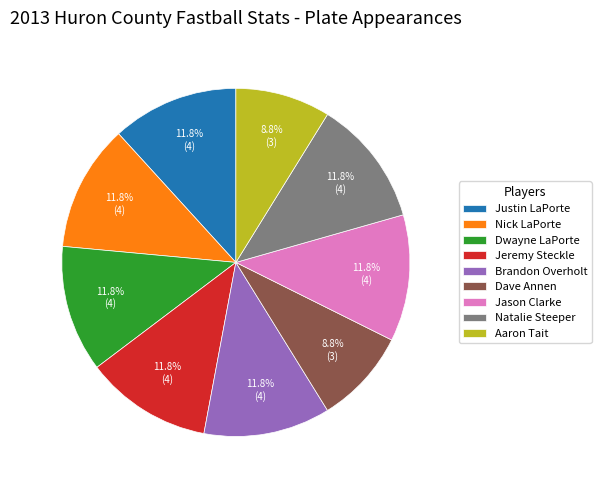

What portion of the pie excludes Justin LaPorte?

88.2%